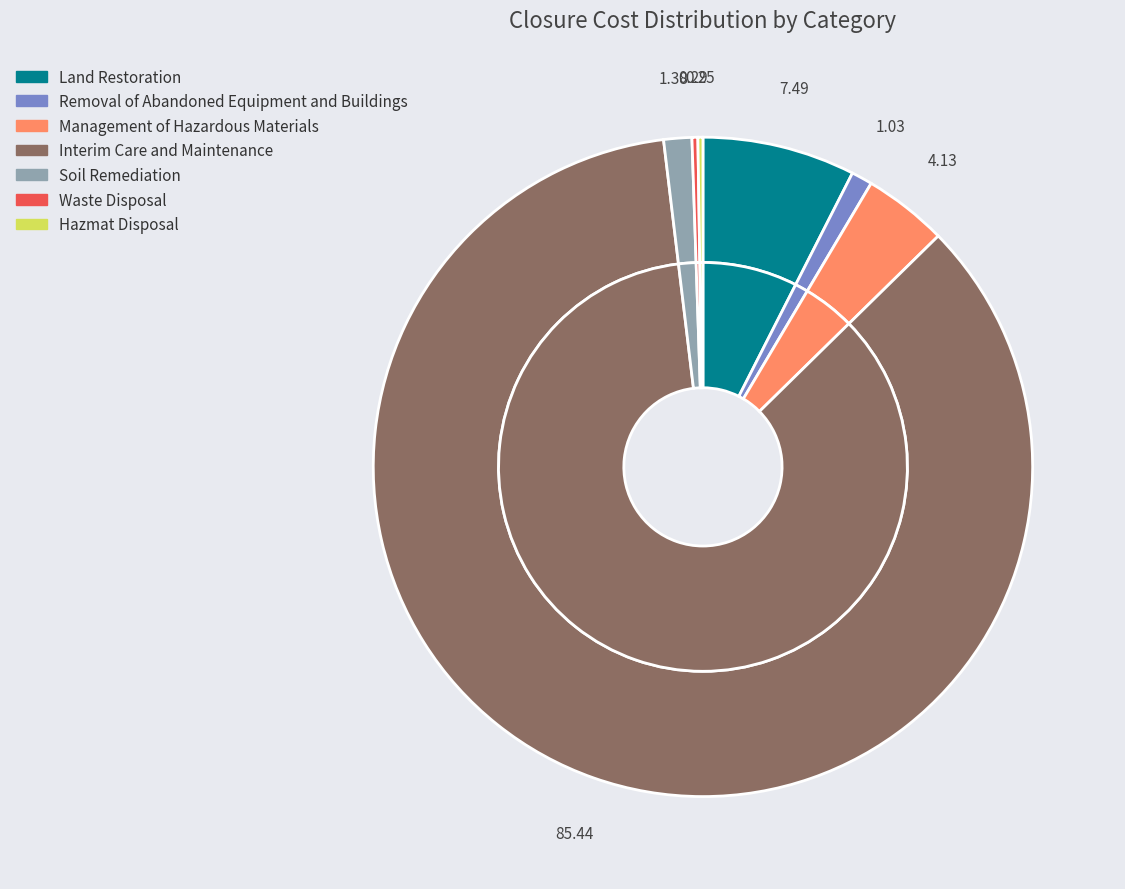

What is the majority slice?

Interim Care and Maintenance